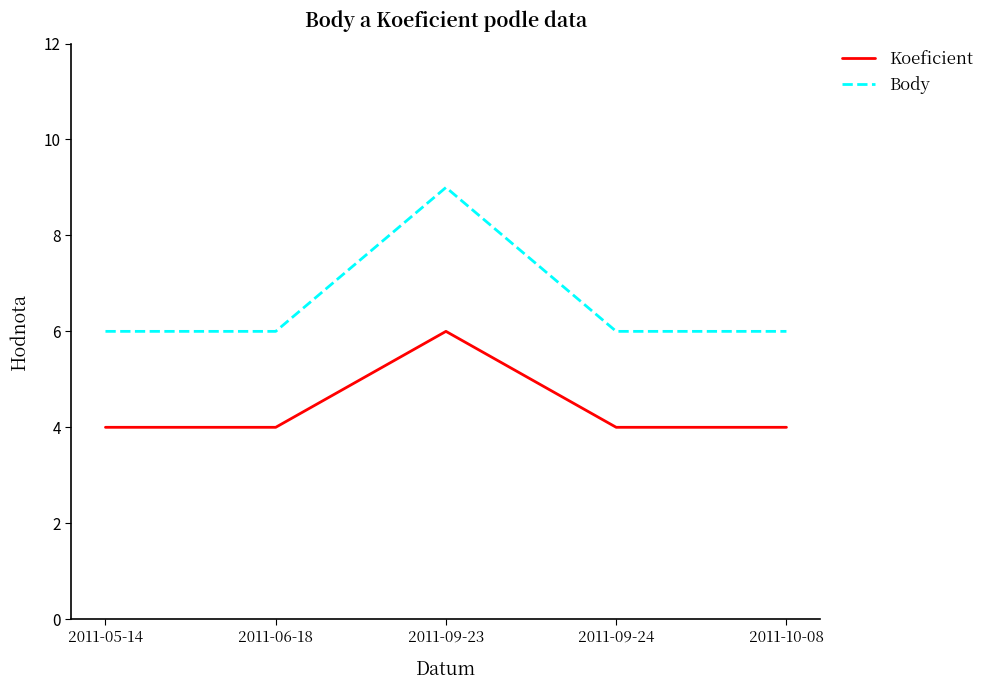

How many Koeficient values are between 4 and 5?

4